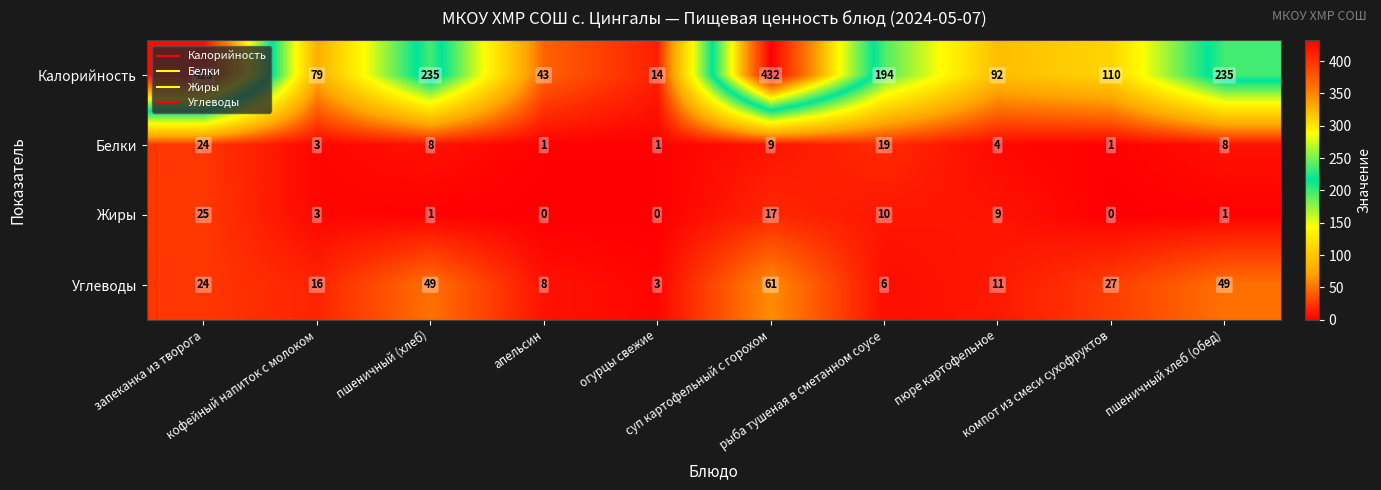

Which series has the largest total across all categories?

Калорийность